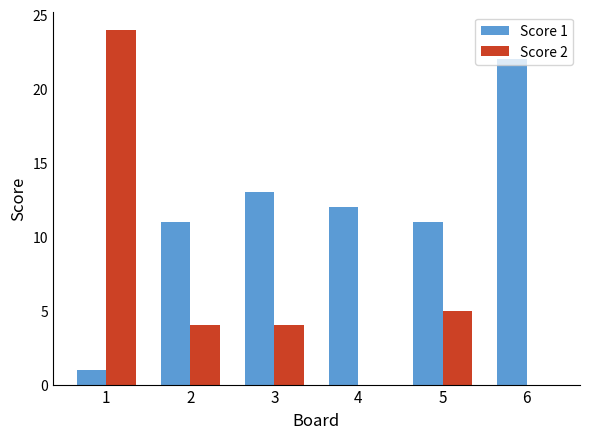

Count the number of data series in this chart.

2